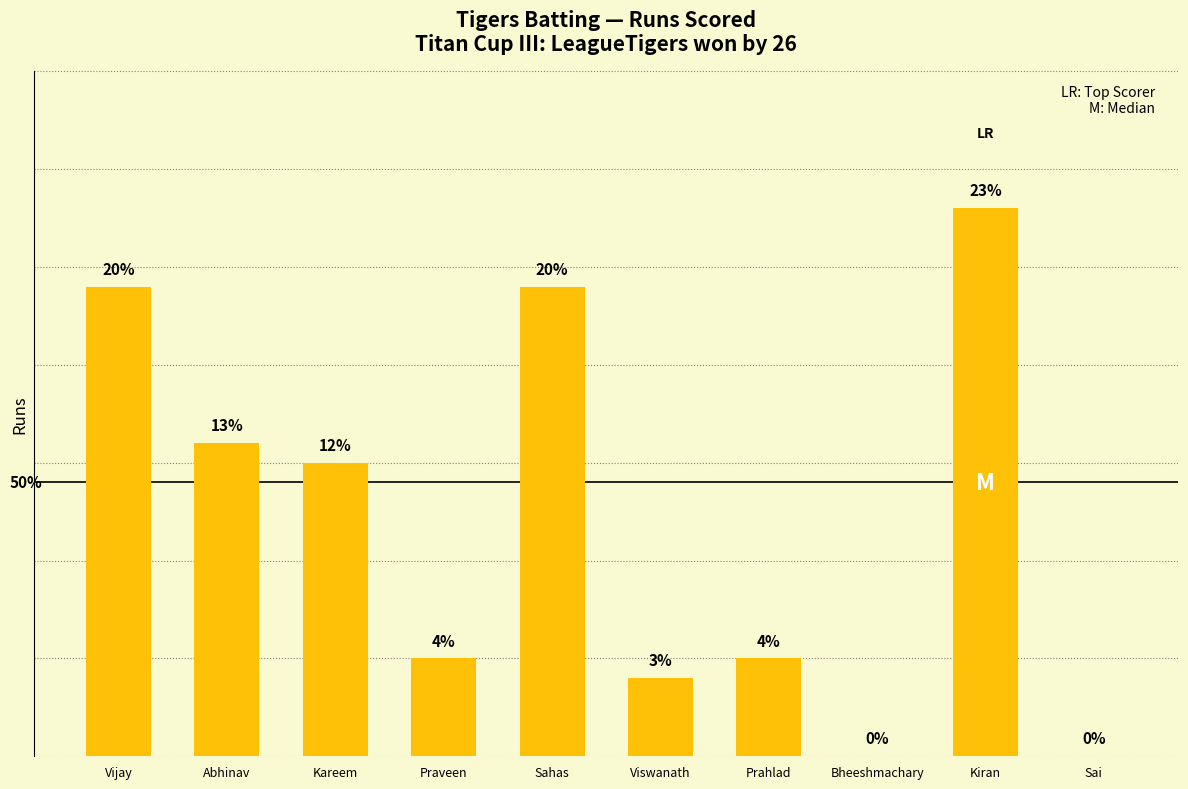

Reading left to right, extract all data points from this chart.

24	16	15	5	24	4	5	0	28	0